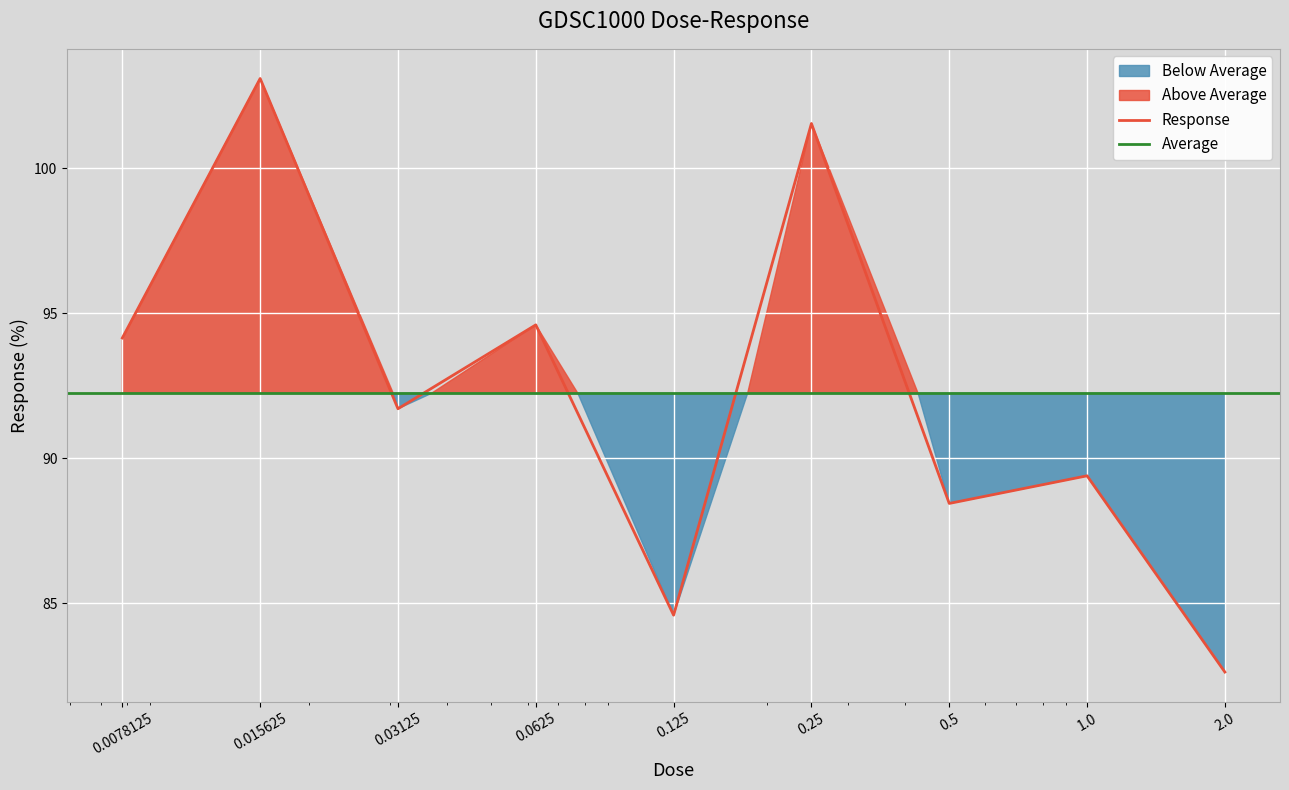

How many data points are less than 91?

4